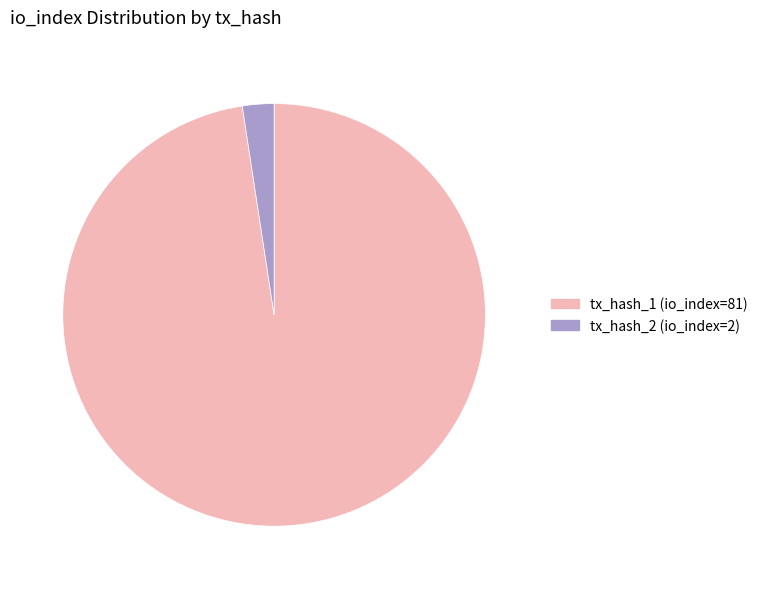

Rank the categories by value from lowest to highest.

tx_hash_2 (io_index=2), tx_hash_1 (io_index=81)